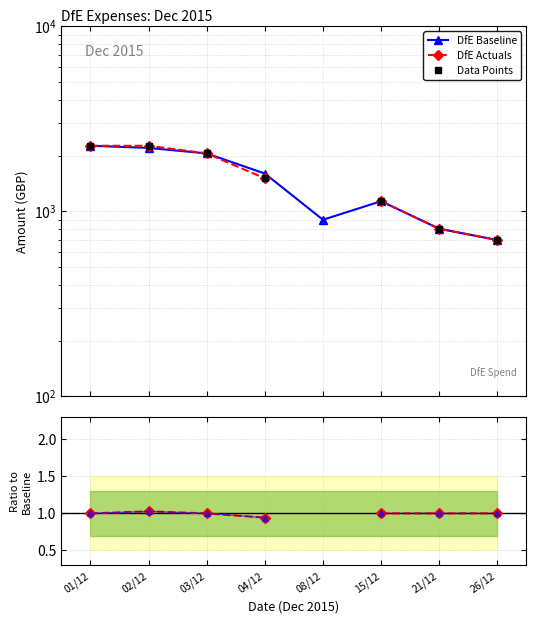

What is the minimum value shown in the chart?

0.9